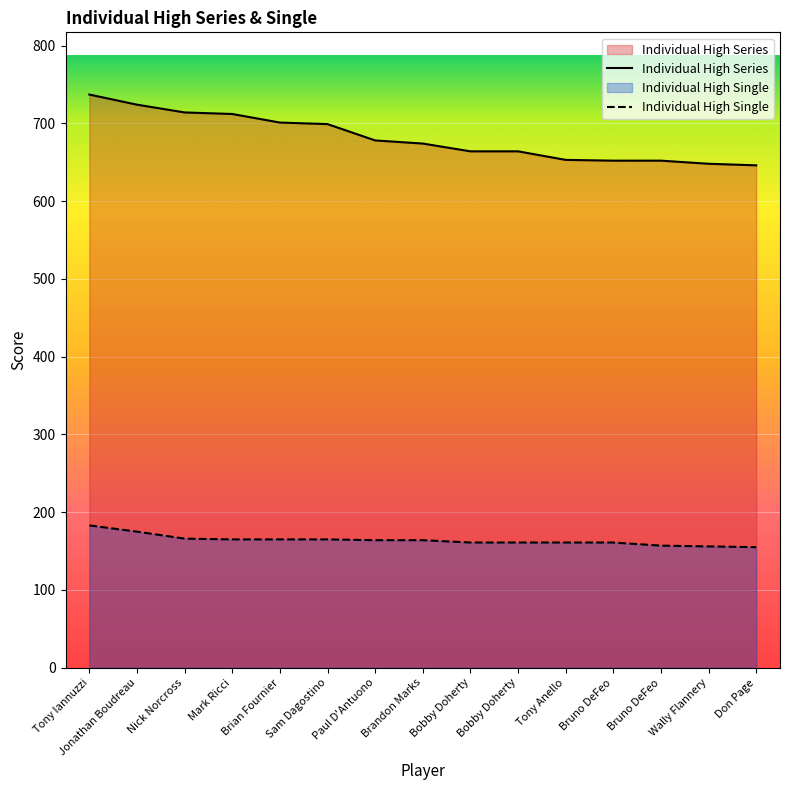

At which category is the sum across all series the highest?

Tony Iannuzzi